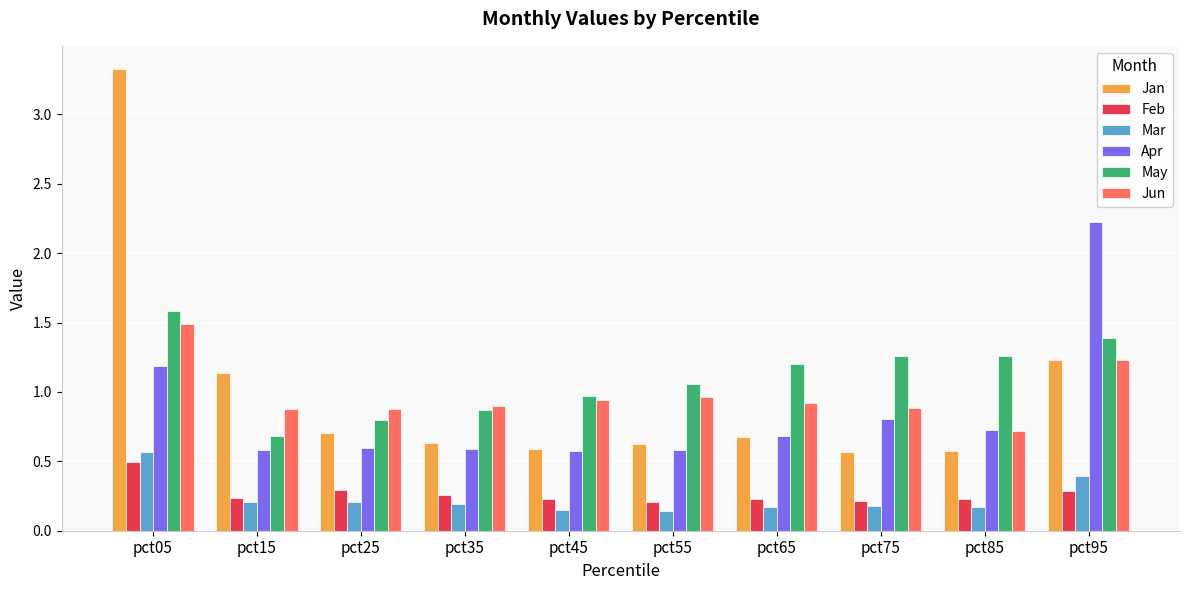

What is the difference between the maximum and minimum values in the Mar series?

0.4